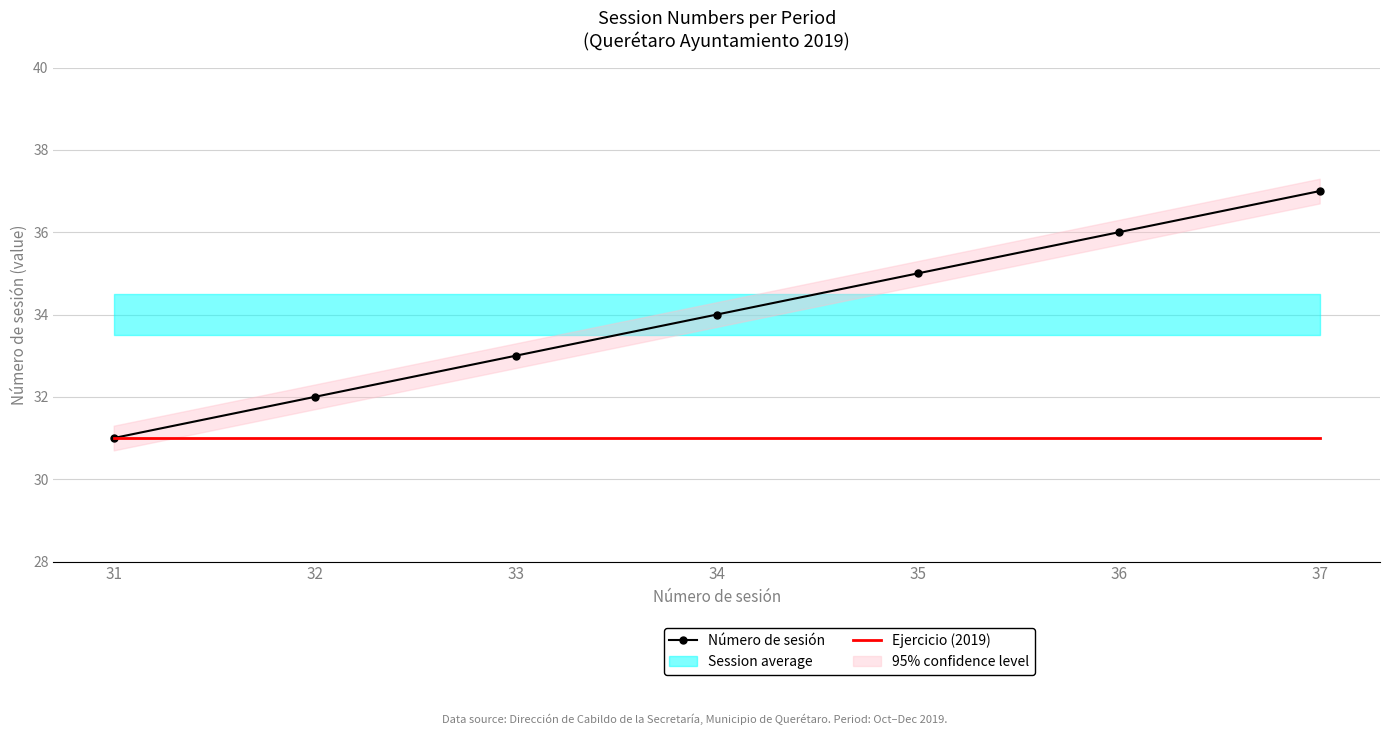

What is the difference between the Número de sesión values at 31 and 36?

5